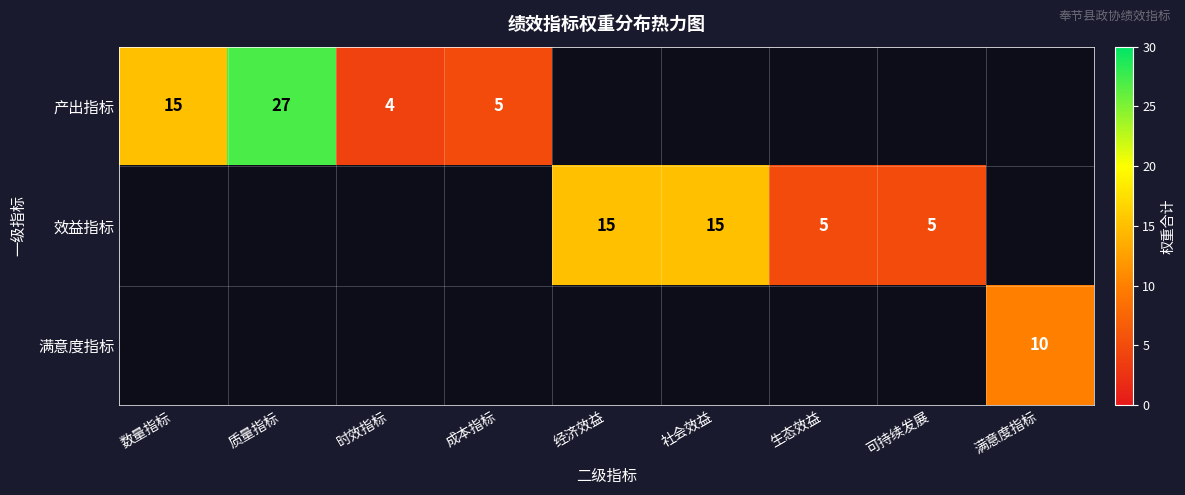

The value of 产出指标 at 质量指标 is 41. True or false?

False